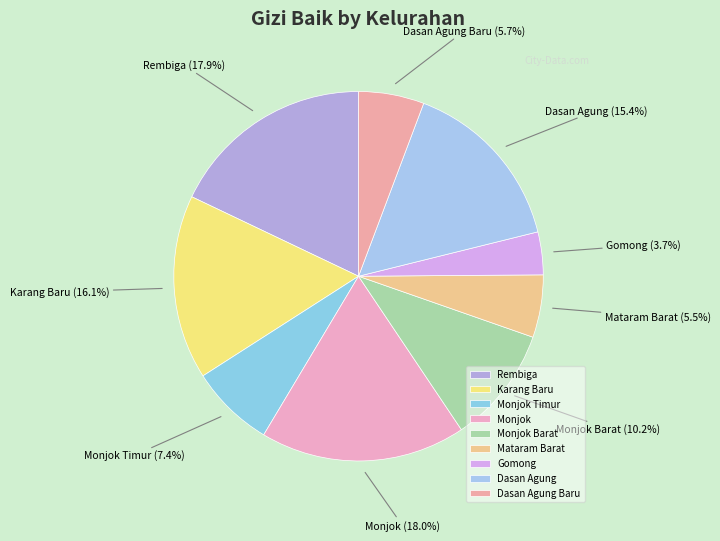

Which category has the smallest portion of the pie?

Gomong